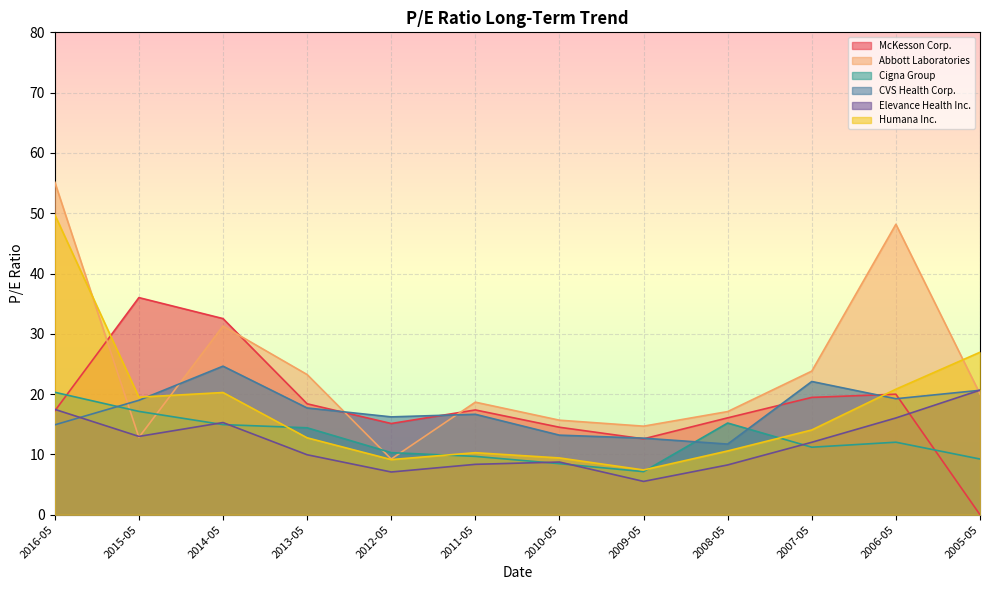

What position from the right is 2008-05?

4